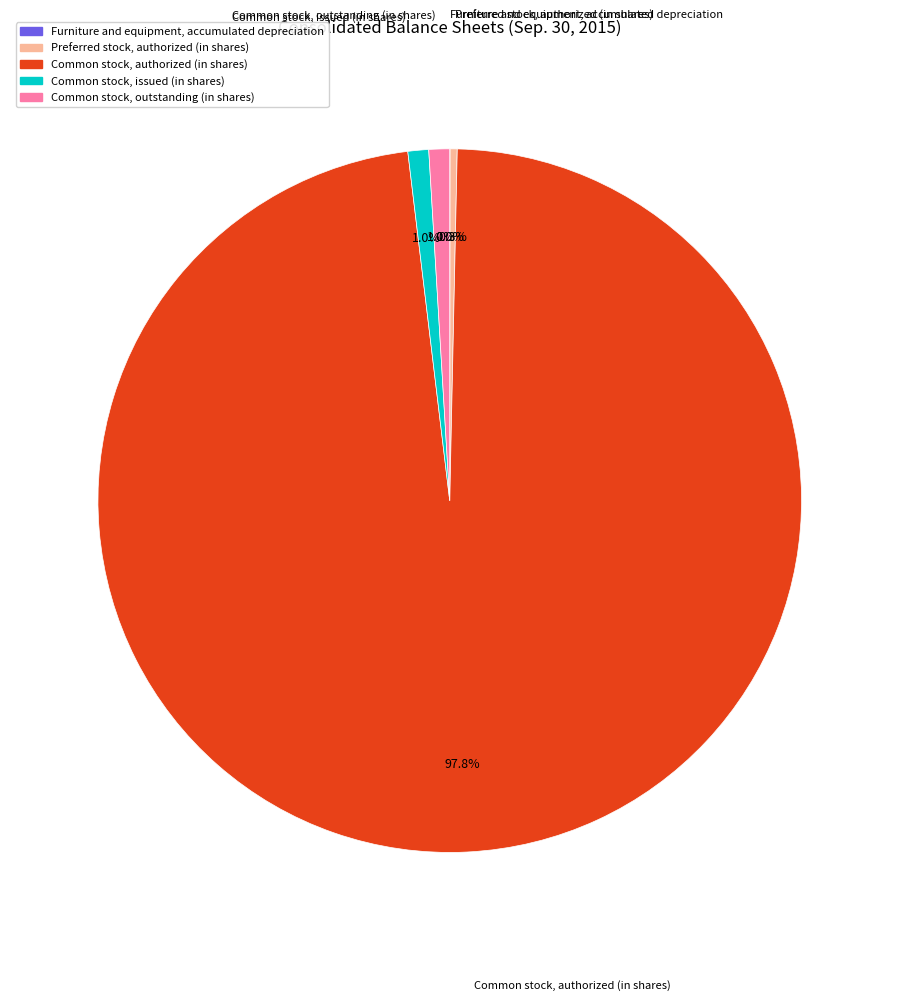

What percentage do Common stock, outstanding (in shares) and Common stock, authorized (in shares) together represent?

98.7%